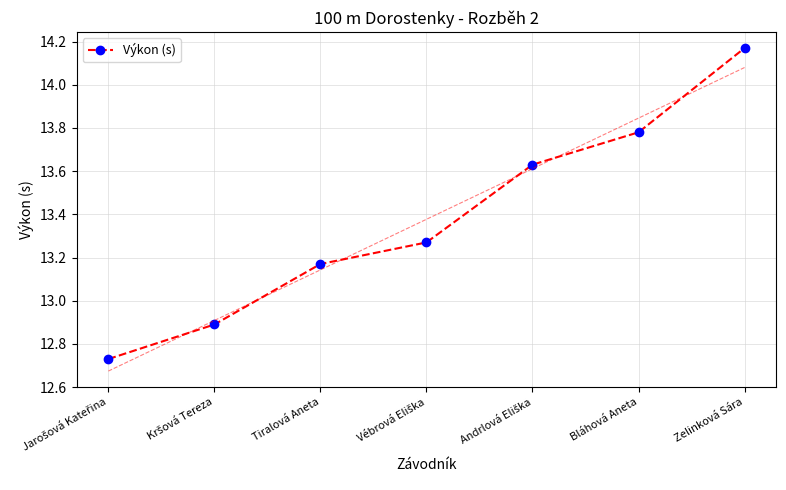

At which category does the chart reach its minimum across all series?

Jarošová Kateřina